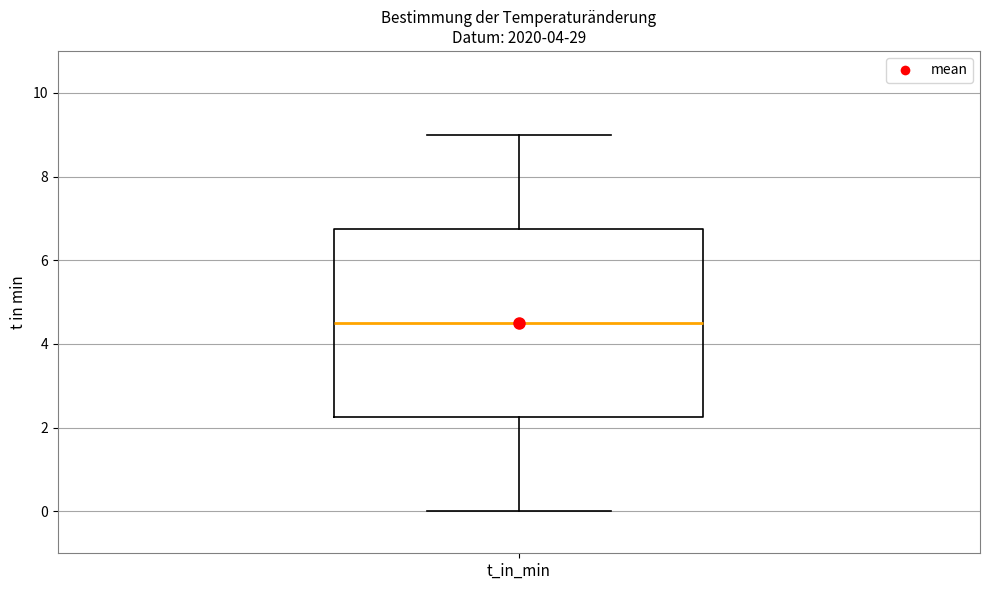

Transcribe this box plot: give where the median line is, the range the box spans, and where the two whiskers end, as read against the y-axis. The values are not printed on the chart, so give them approximately, as read against the axis.

median 4.6, box 2.2 to 6.8, whiskers 0.0 to 9.0